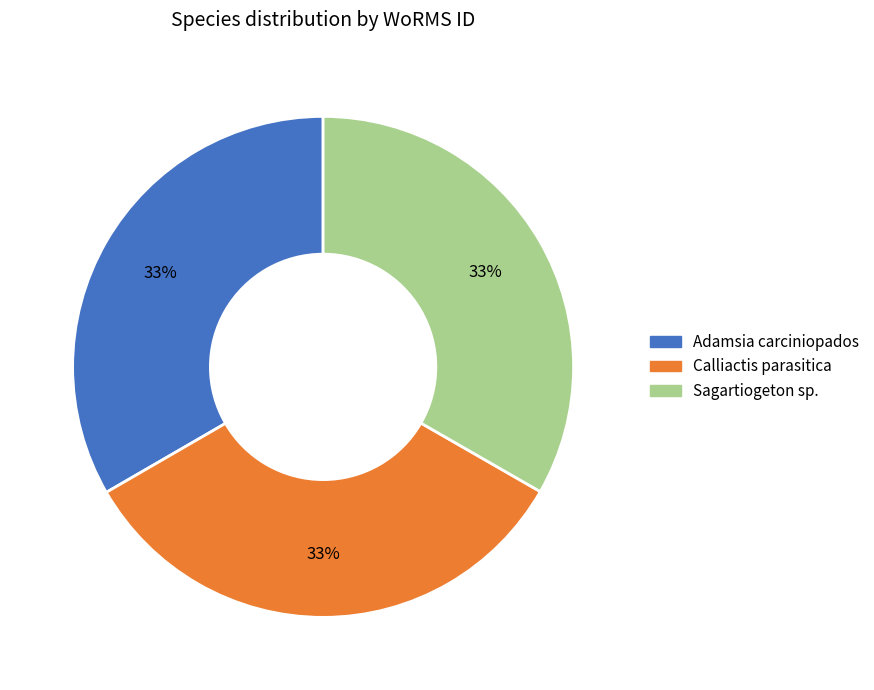

Is there any slice that represents more than half of the pie?

No